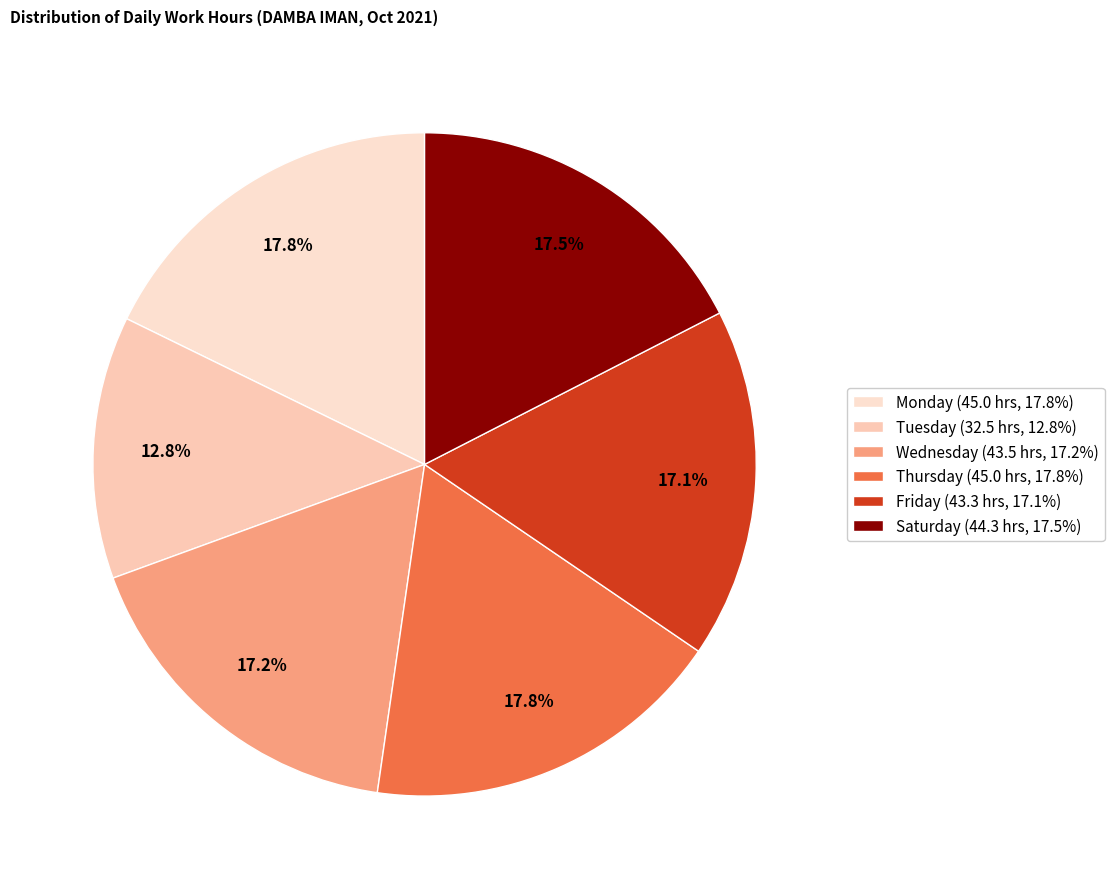

How many segments does this pie chart have?

6